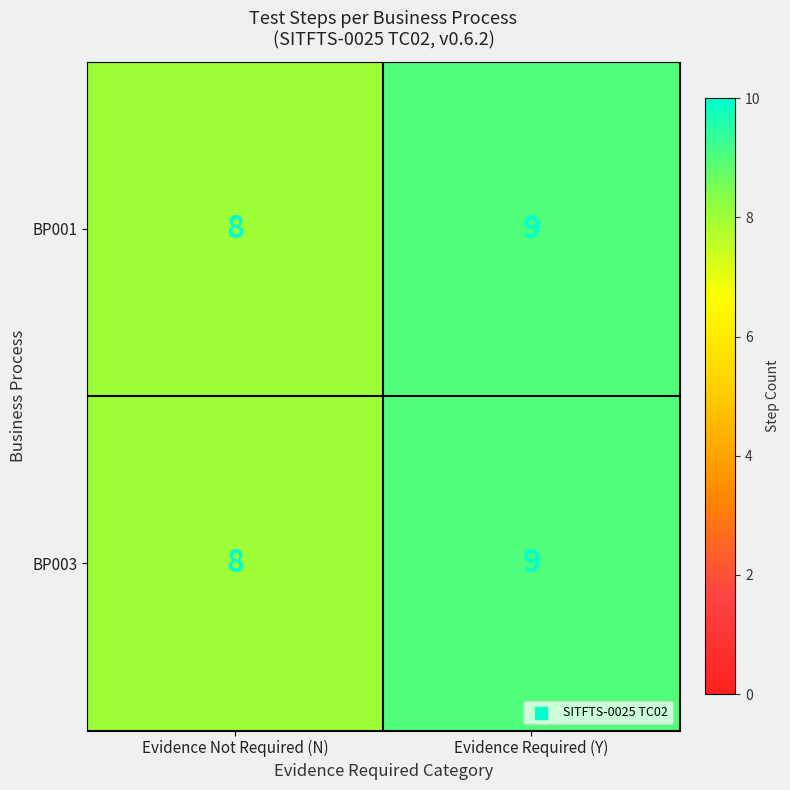

What is the sum of all BP003 values?

17